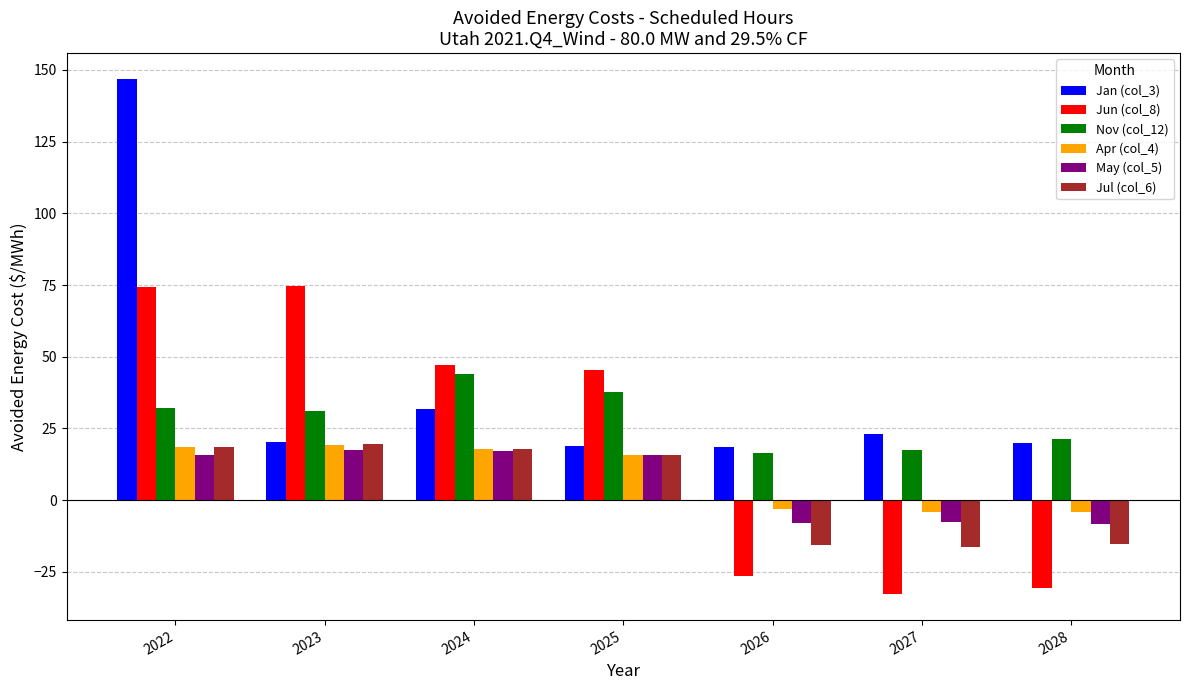

At which label is Apr (col_4) closest to 7?

2025